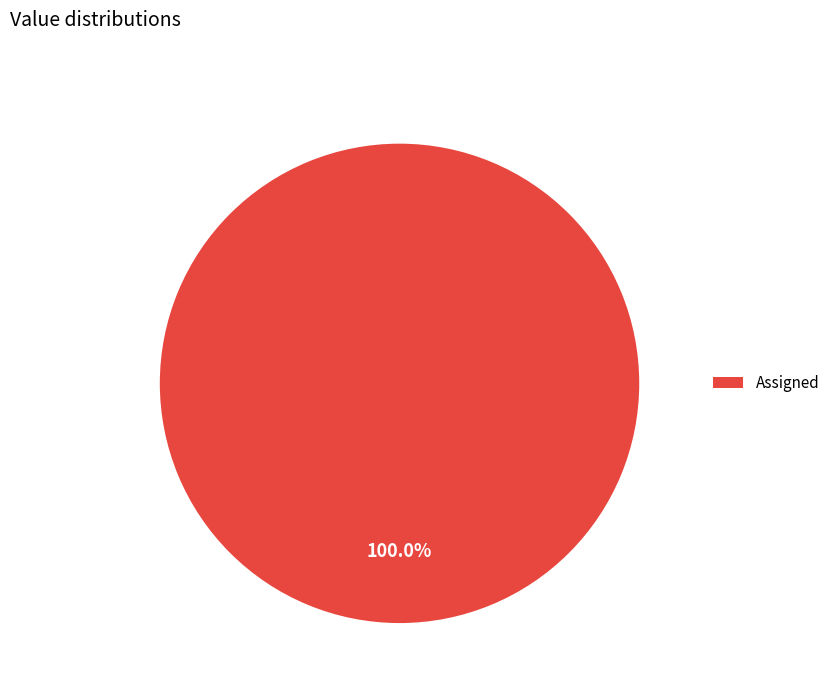

What is the majority slice?

Assigned